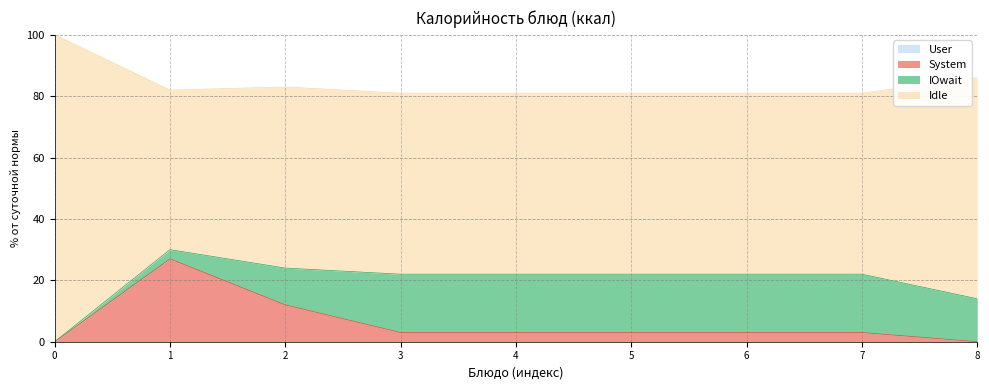

What is the total value across all series at 5?

81